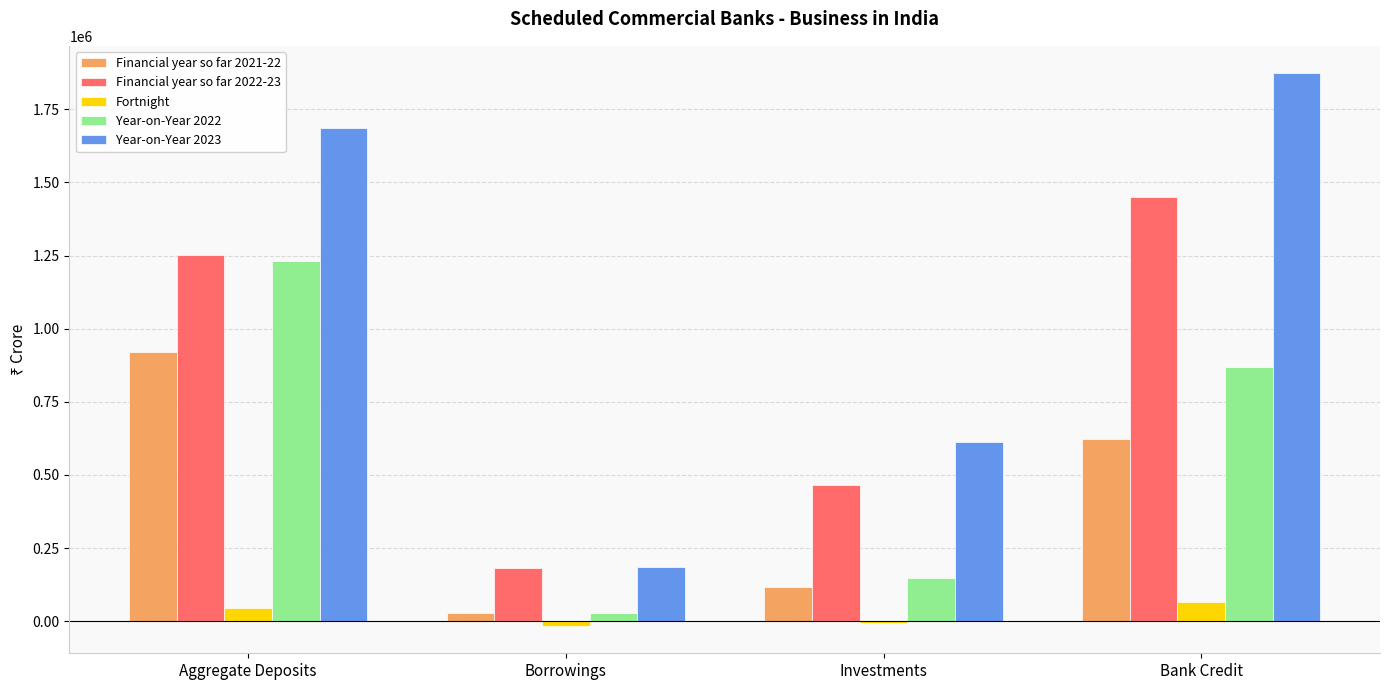

Which label corresponds to the largest value in the chart?

Bank Credit